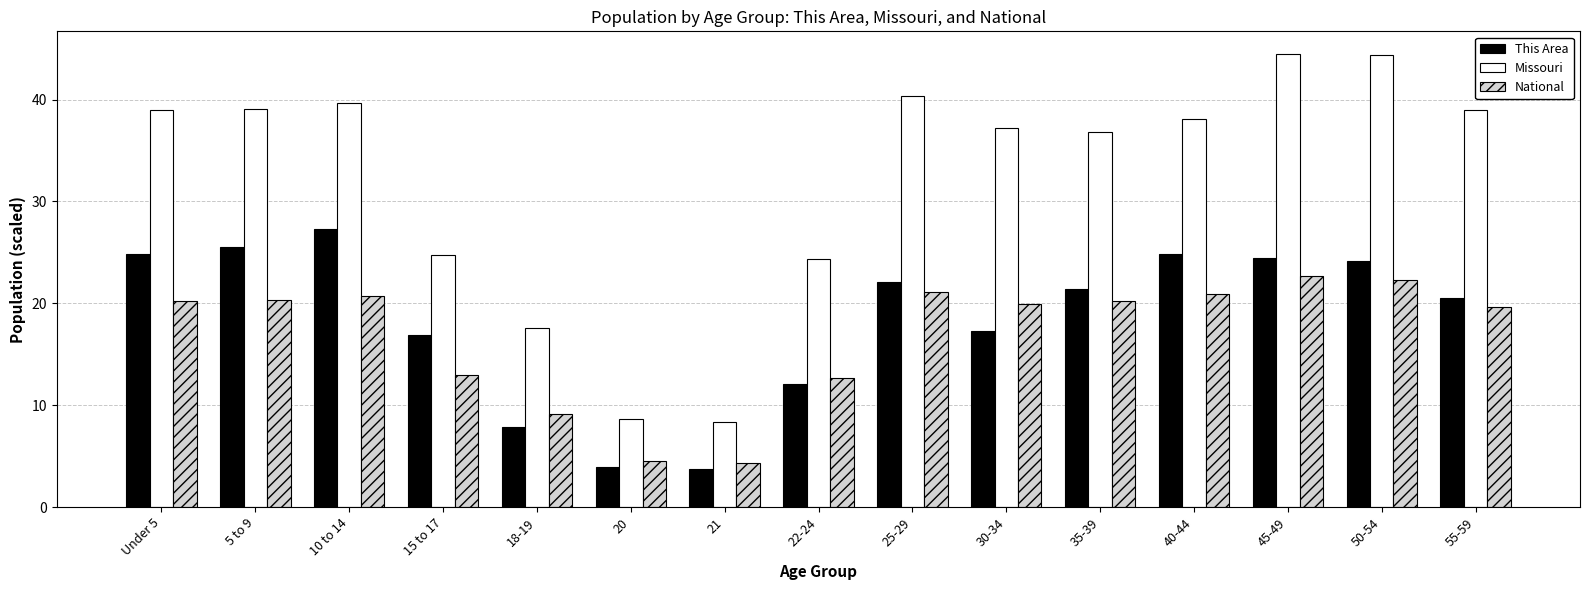

What is the total value across all series at 21?

16.4